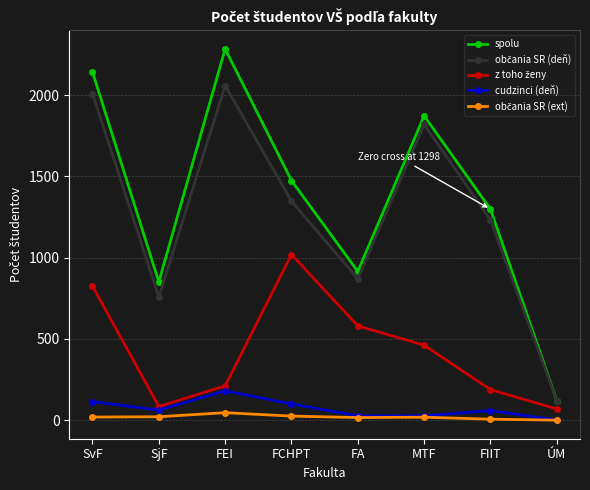

What is the label of the 7th point from the left?

FIIT